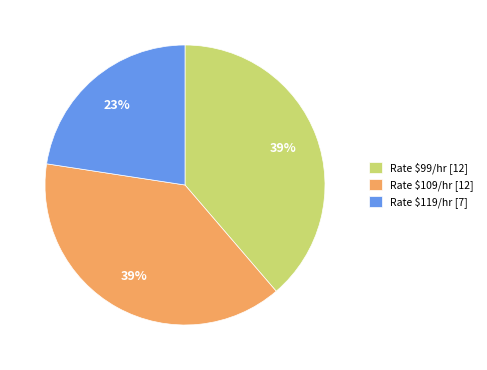

To the nearest percent, what percentage of the pie is Rate $119/hr [7]?

23%